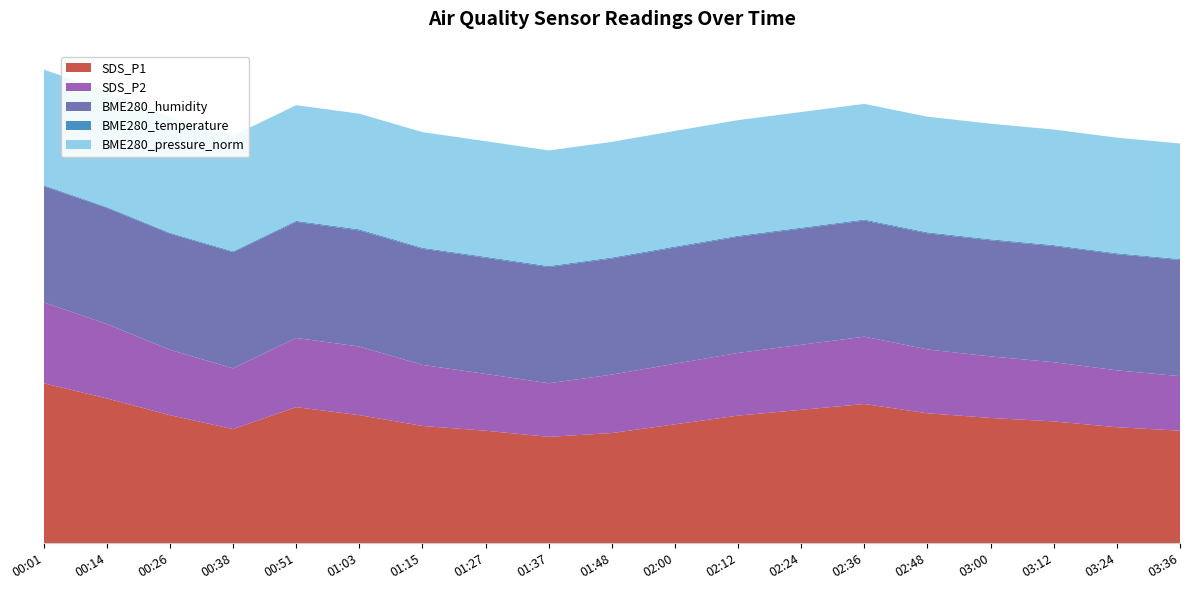

Reading left to right, what are all the values shown in this chart?

SDS_P1: 00:01=137.9	00:14=124.8	00:26=110.4	00:38=98.4	00:51=117.3	01:03=110.4	01:15=101.1	01:27=97.0	01:37=91.7	01:48=95.0	02:00=102.5	02:12=110.0	02:24=115.0	02:36=120.0	02:48=112.0	03:00=108.0	03:12=105.0	03:24=100.0	03:36=97.0
SDS_P2: 00:01=69.7	00:14=64.1	00:26=56.3	00:38=52.3	00:51=59.6	01:03=59.1	01:15=52.6	01:27=48.9	01:37=46.2	01:48=50.3	02:00=52.2	02:12=54.0	02:24=56.0	02:36=58.0	02:48=55.0	03:00=53.0	03:12=51.0	03:24=49.0	03:36=47.0
BME280_humidity: 00:01=100.0	00:14=100.0	00:26=100.0	00:38=100.0	00:51=100.0	01:03=100.0	01:15=100.0	01:27=100.0	01:37=100.0	01:48=100.0	02:00=100.0	02:12=100.0	02:24=100.0	02:36=100.0	02:48=100.0	03:00=100.0	03:12=100.0	03:24=100.0	03:36=100.0
BME280_temperature: 00:01=0.8	00:14=0.7	00:26=0.8	00:38=0.8	00:51=0.9	01:03=0.9	01:15=0.9	01:27=0.9	01:37=0.9	01:48=0.9	02:00=0.9	02:12=0.9	02:24=0.9	02:36=0.9	02:48=0.9	03:00=0.9	03:12=0.9	03:24=0.9	03:36=0.8
BME280_pressure_norm: 00:01=99.7	00:14=99.7	00:26=99.6	00:38=99.6	00:51=99.6	01:03=99.6	01:15=99.6	01:27=99.6	01:37=99.6	01:48=99.6	02:00=99.6	02:12=99.6	02:24=99.6	02:36=99.6	02:48=99.6	03:00=99.6	03:12=99.5	03:24=99.5	03:36=99.5